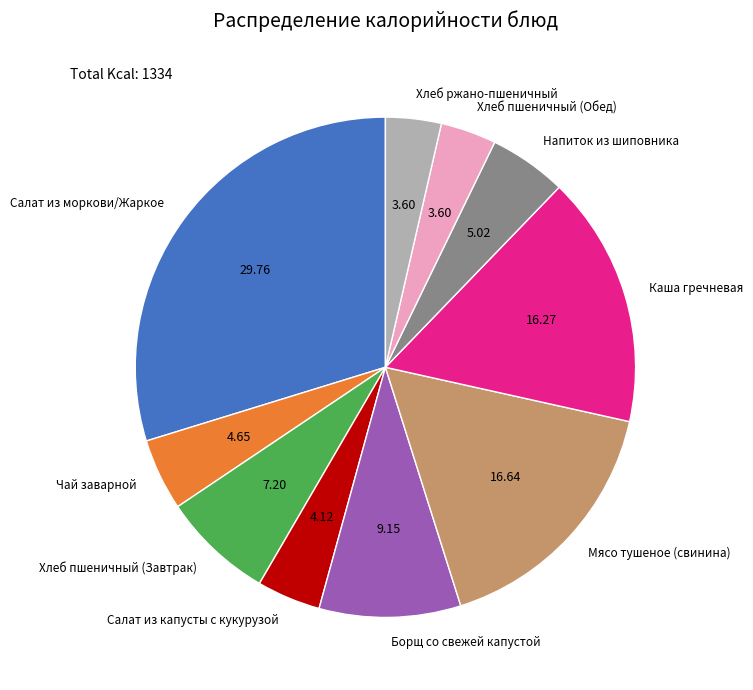

Is Хлеб пшеничный (Завтрак) the majority of the pie?

No